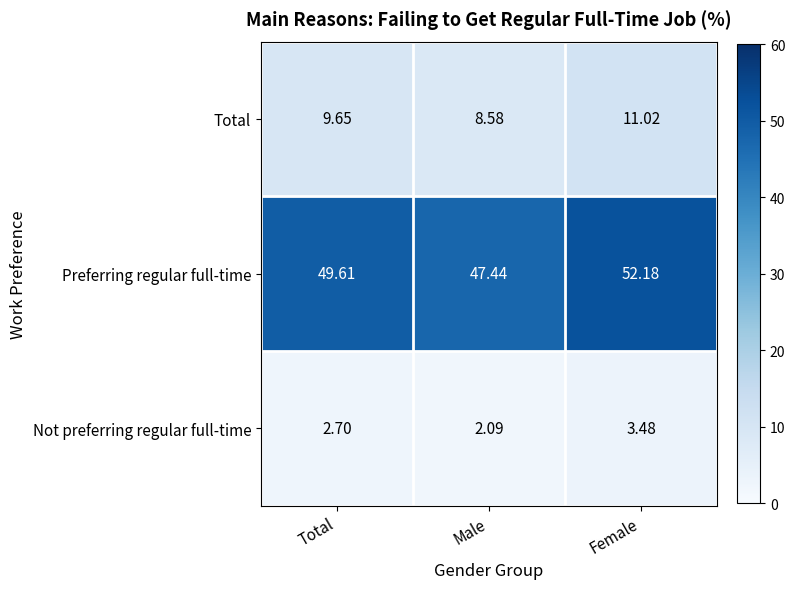

List the series in order of their peak value, lowest first.

Not preferring regular full-time, Total, Preferring regular full-time